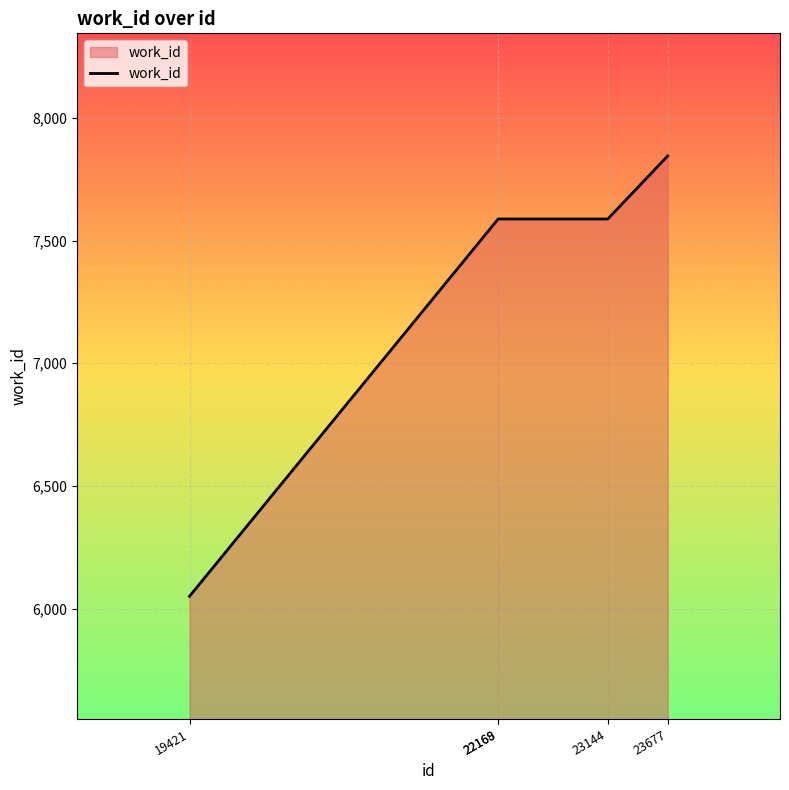

Does the chart have visible grid lines?

Yes